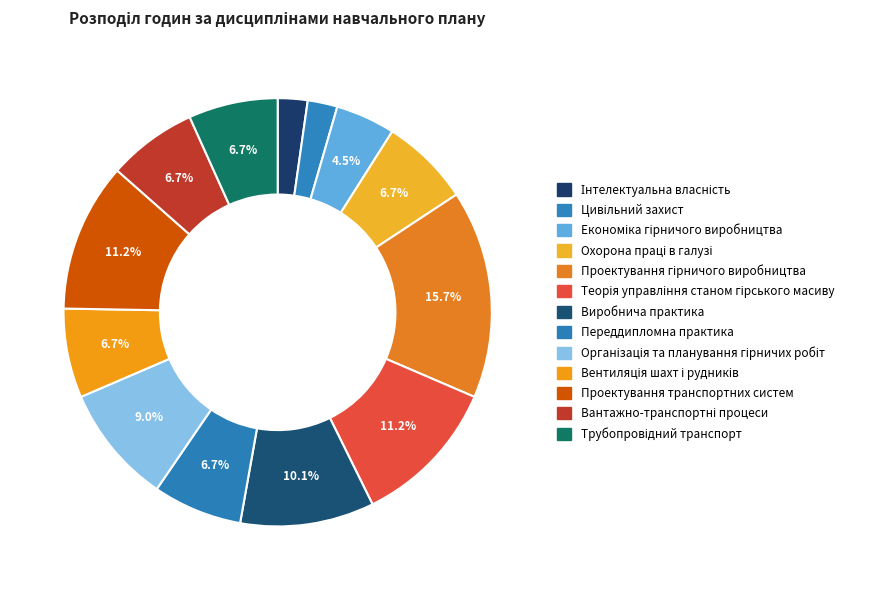

Which category has the smallest portion of the pie?

Інтелектуальна власність